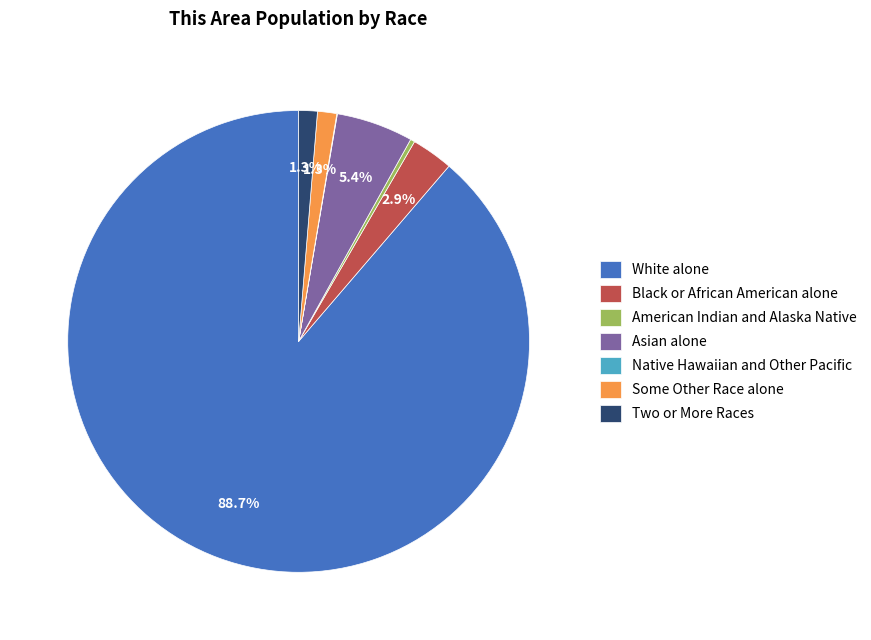

Do Black or African American alone and White alone together represent more than half of the pie?

Yes